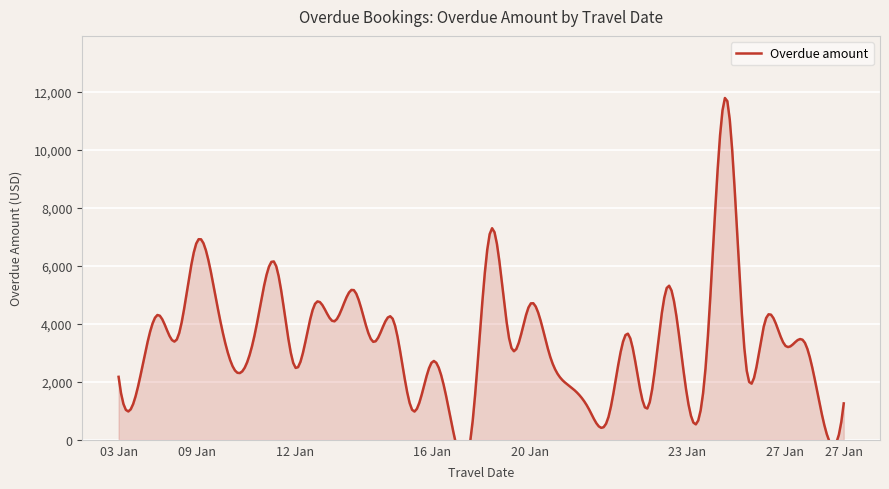

What is the difference between the maximum and minimum values?

11557